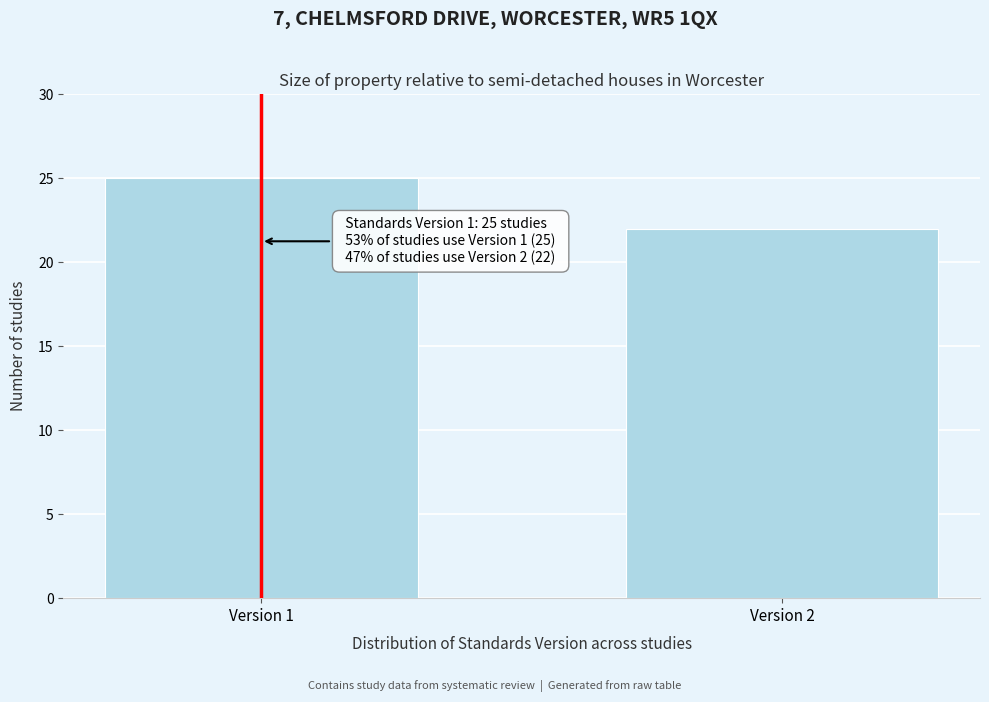

Reading right to left, transcribe all the data shown in this chart.

Version 2=22	Version 1=25